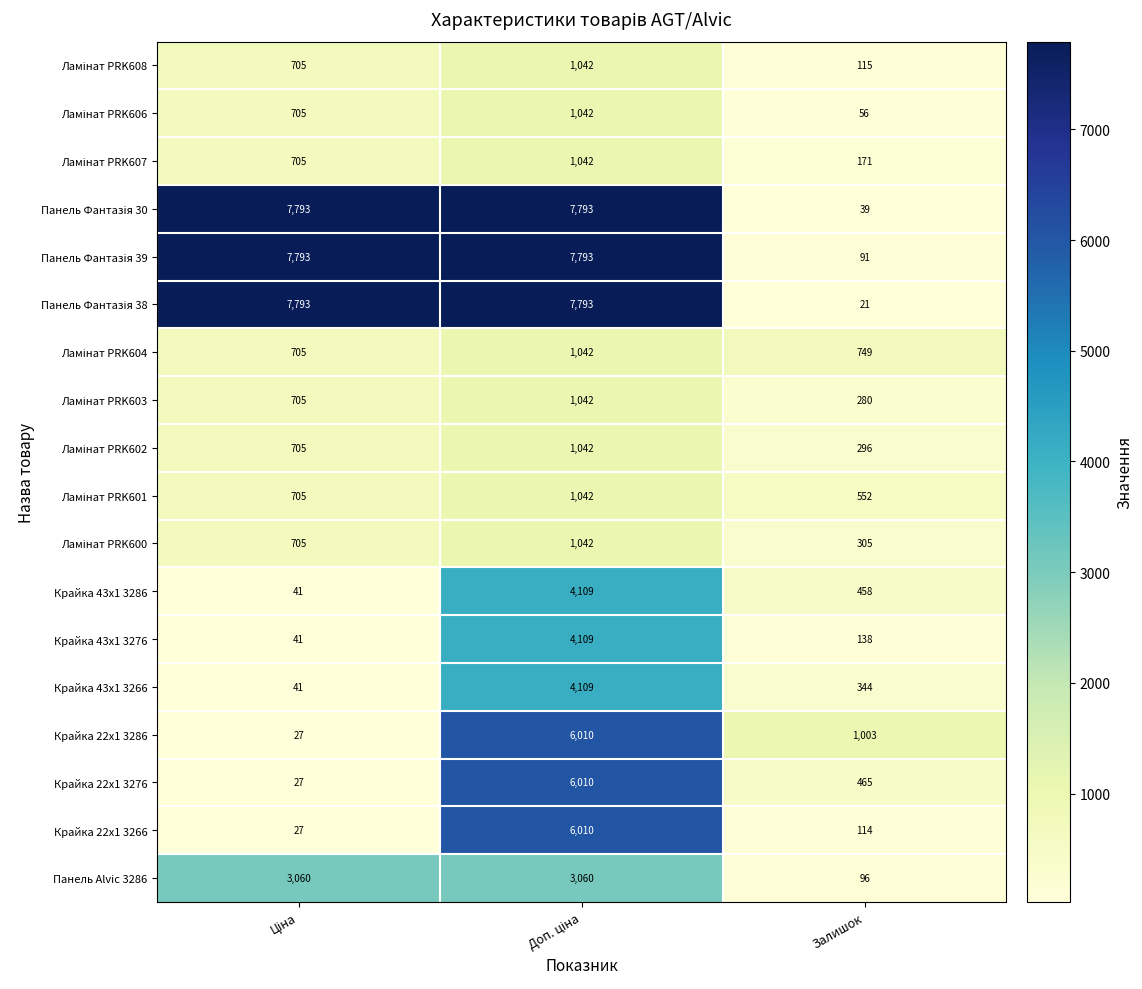

What is the difference between the highest and lowest values at Залишок?

982